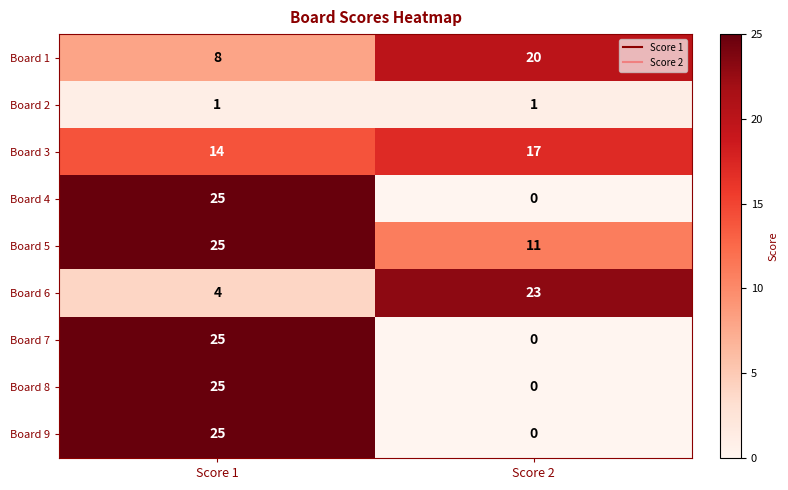

What is the difference between the highest and lowest values at Score 2?

23